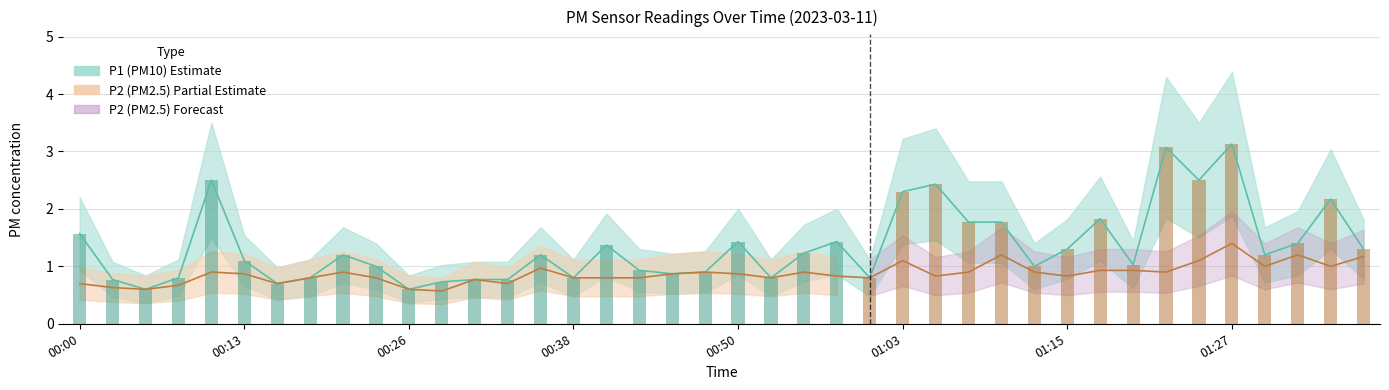

Between 00:53 and 01:17, which series saw the biggest shift?

P1